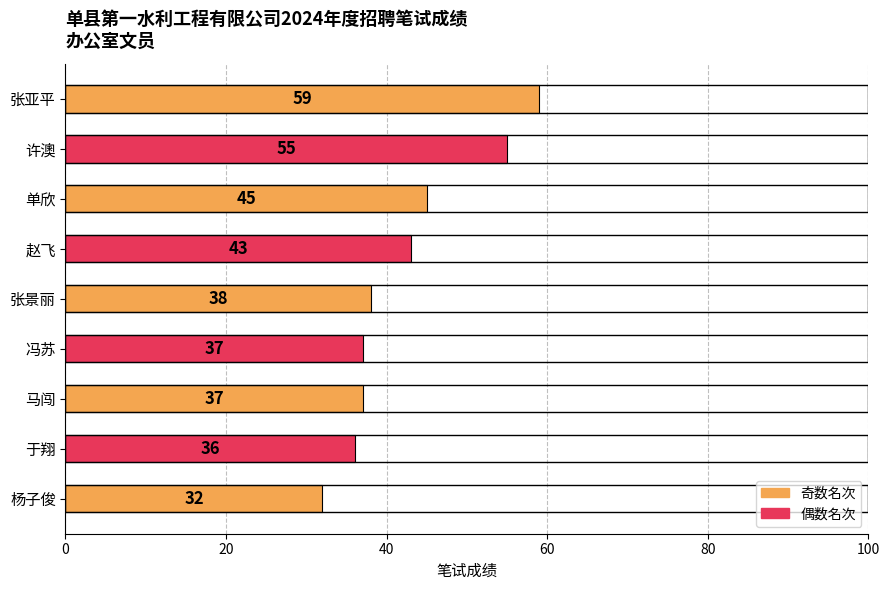

What is the sum of the values at 杨子俊 and 单欣?

77